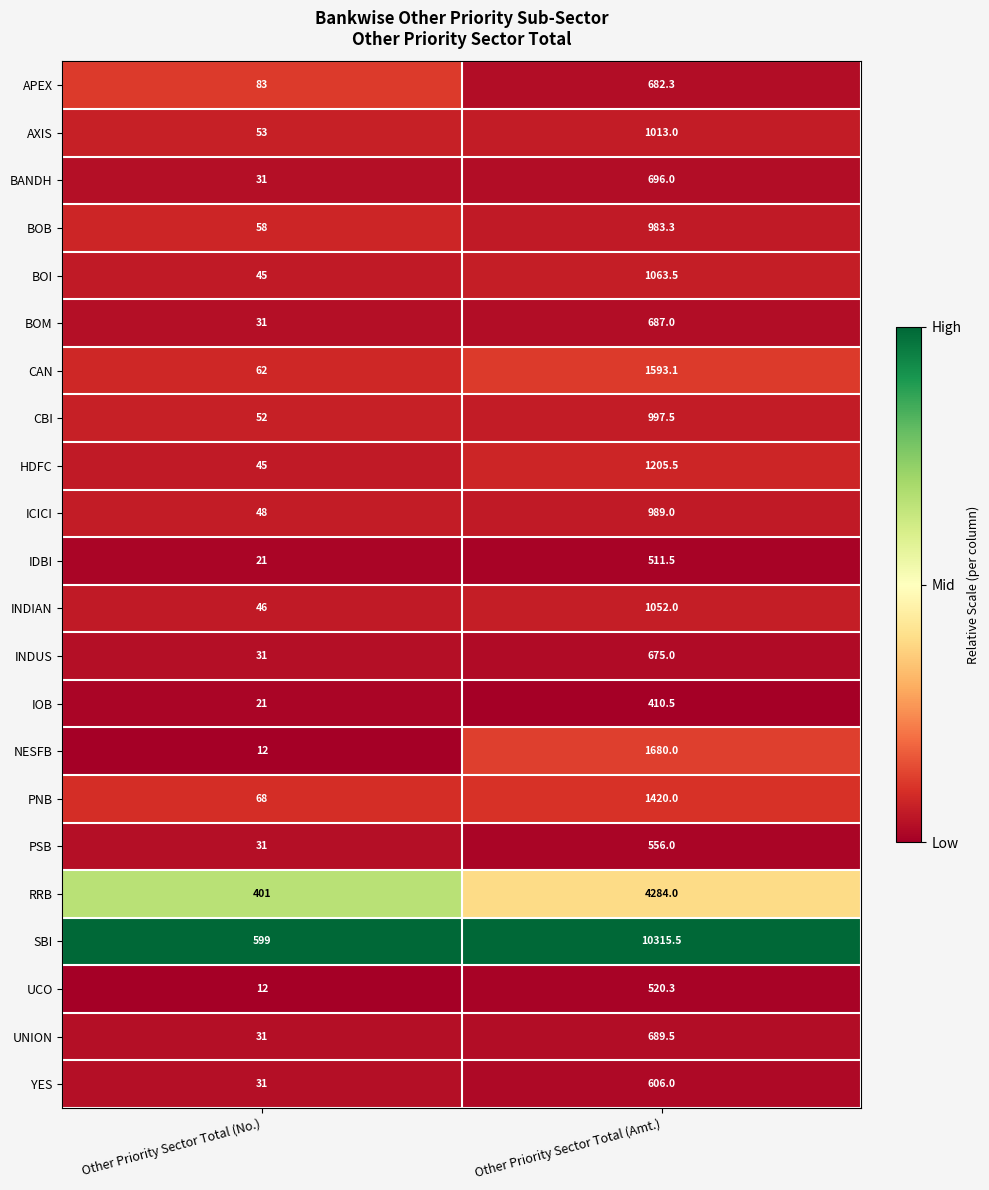

True or false: NESFB has a value of 1032.4 at Other Priority Sector Total (Amt.).

False